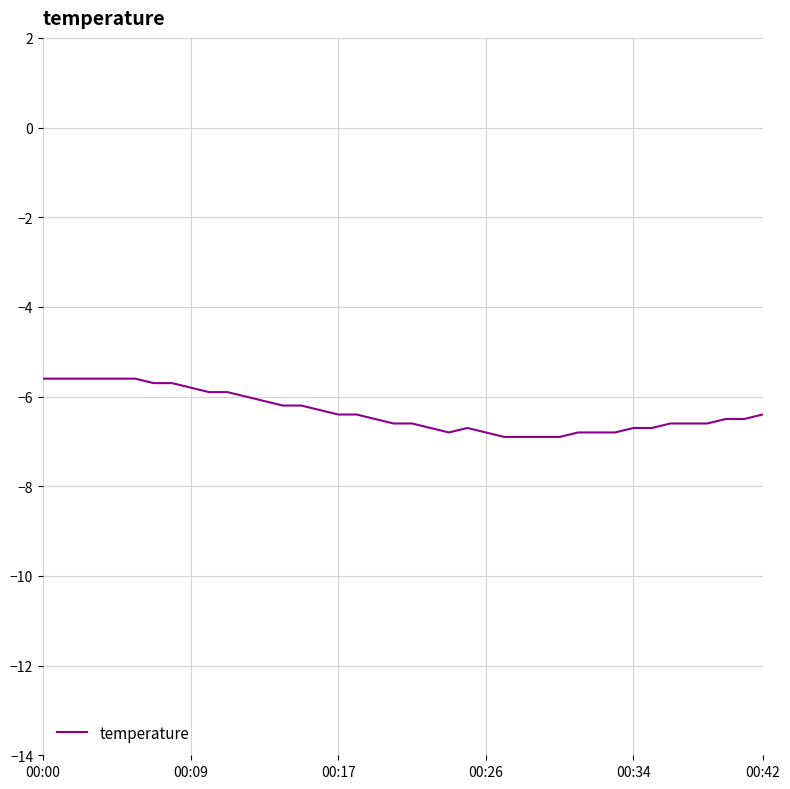

What is the difference between the maximum and minimum values?

1.3